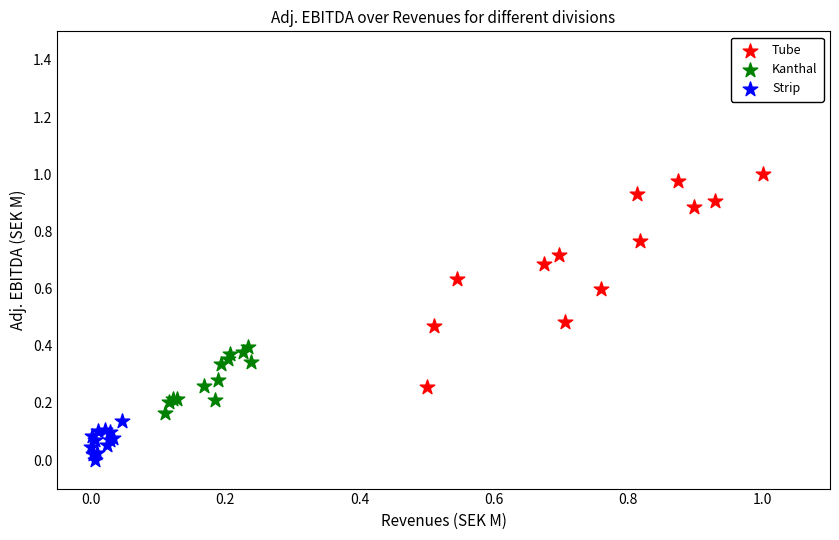

What are all the series names shown in the legend?

Tube, Kanthal, Strip